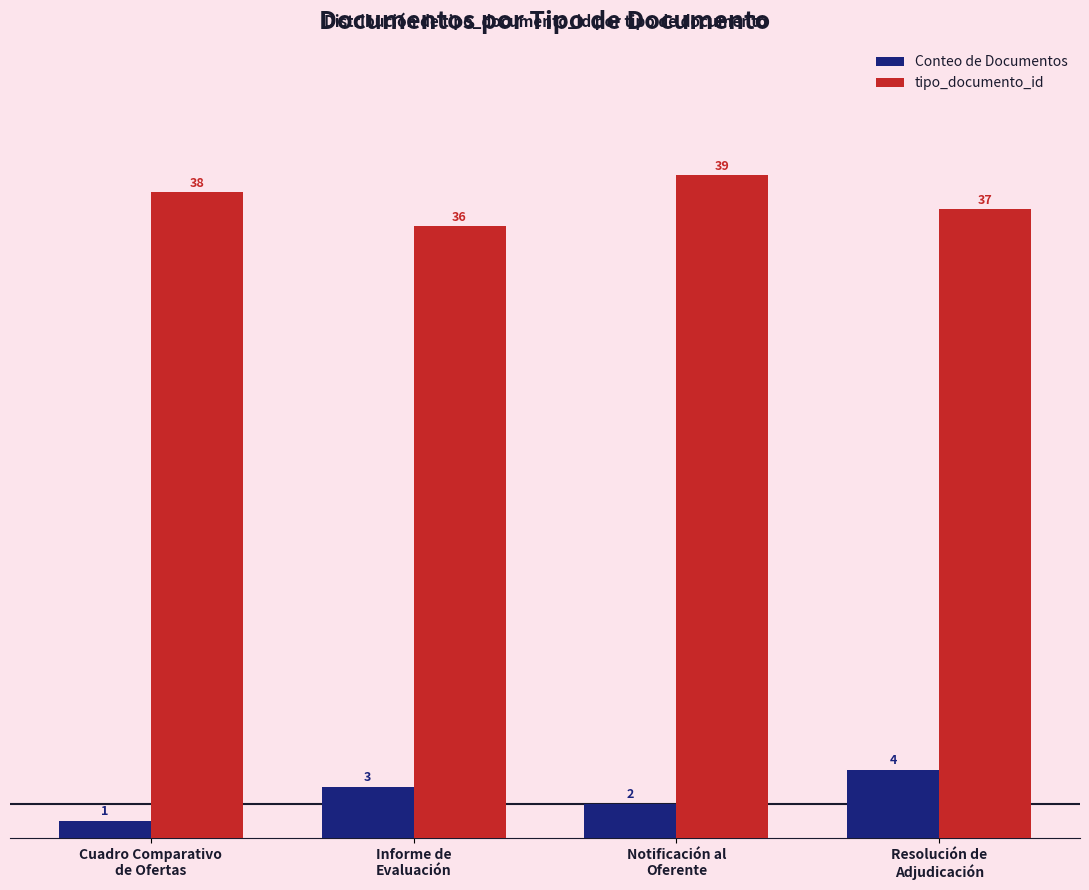

What is the label of the 4th bar from the right?

Cuadro Comparativo
de Ofertas